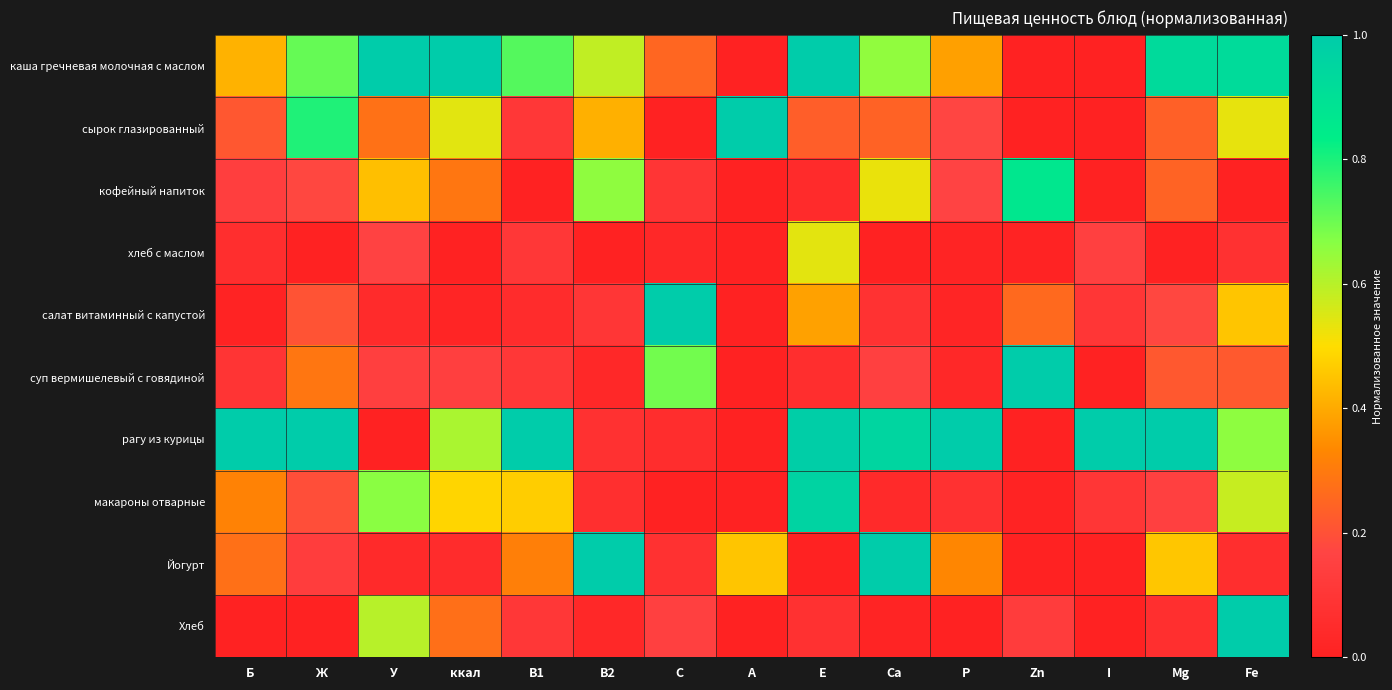

Reading left to right, extract all data points from this chart.

каша гречневая молочная с маслом: Б=0.4	Ж=0.7	У=1.0	ккал=1.0	В1=0.7	В2=0.6	С=0.3	А=0.0	Е=1.0	Са=0.7	P=0.4	Zn=0.0	I=0.0	Mg=0.9	Fe=0.9
сырок глазированный: Б=0.2	Ж=0.8	У=0.3	ккал=0.5	В1=0.1	В2=0.4	С=0.0	А=1.0	Е=0.2	Са=0.2	P=0.2	Zn=0.0	I=0.0	Mg=0.2	Fe=0.5
кофейный напиток: Б=0.1	Ж=0.2	У=0.4	ккал=0.3	В1=0.0	В2=0.7	С=0.1	А=0.0	Е=0.0	Са=0.5	P=0.2	Zn=0.9	I=0.0	Mg=0.2	Fe=0.0
хлеб с маслом: Б=0.1	Ж=0.0	У=0.2	ккал=0.0	В1=0.1	В2=0.0	С=0.0	А=0.0	Е=0.5	Са=0.0	P=0.0	Zn=0.0	I=0.1	Mg=0.0	Fe=0.1
салат витаминный с капустой: Б=0.0	Ж=0.2	У=0.0	ккал=0.0	В1=0.1	В2=0.1	С=1.0	А=0.0	Е=0.4	Са=0.1	P=0.0	Zn=0.3	I=0.1	Mg=0.2	Fe=0.5
суп вермишелевый с говядиной: Б=0.1	Ж=0.3	У=0.1	ккал=0.1	В1=0.1	В2=0.0	С=0.7	А=0.0	Е=0.1	Са=0.1	P=0.0	Zn=1.0	I=0.0	Mg=0.2	Fe=0.2
рагу из курицы: Б=1.0	Ж=1.0	У=0.0	ккал=0.6	В1=1.0	В2=0.1	С=0.1	А=0.0	Е=1.0	Са=1.0	P=1.0	Zn=0.0	I=1.0	Mg=1.0	Fe=0.7
макароны отварные: Б=0.3	Ж=0.2	У=0.7	ккал=0.5	В1=0.5	В2=0.1	С=0.0	А=0.0	Е=1.0	Са=0.0	P=0.1	Zn=0.0	I=0.1	Mg=0.1	Fe=0.6
Йогурт: Б=0.3	Ж=0.1	У=0.0	ккал=0.1	В1=0.3	В2=1.0	С=0.1	А=0.5	Е=0.0	Са=1.0	P=0.3	Zn=0.0	I=0.0	Mg=0.5	Fe=0.1
Хлеб: Б=0.0	Ж=0.0	У=0.6	ккал=0.3	В1=0.1	В2=0.0	С=0.2	А=0.0	Е=0.1	Са=0.0	P=0.0	Zn=0.1	I=0.0	Mg=0.1	Fe=1.0